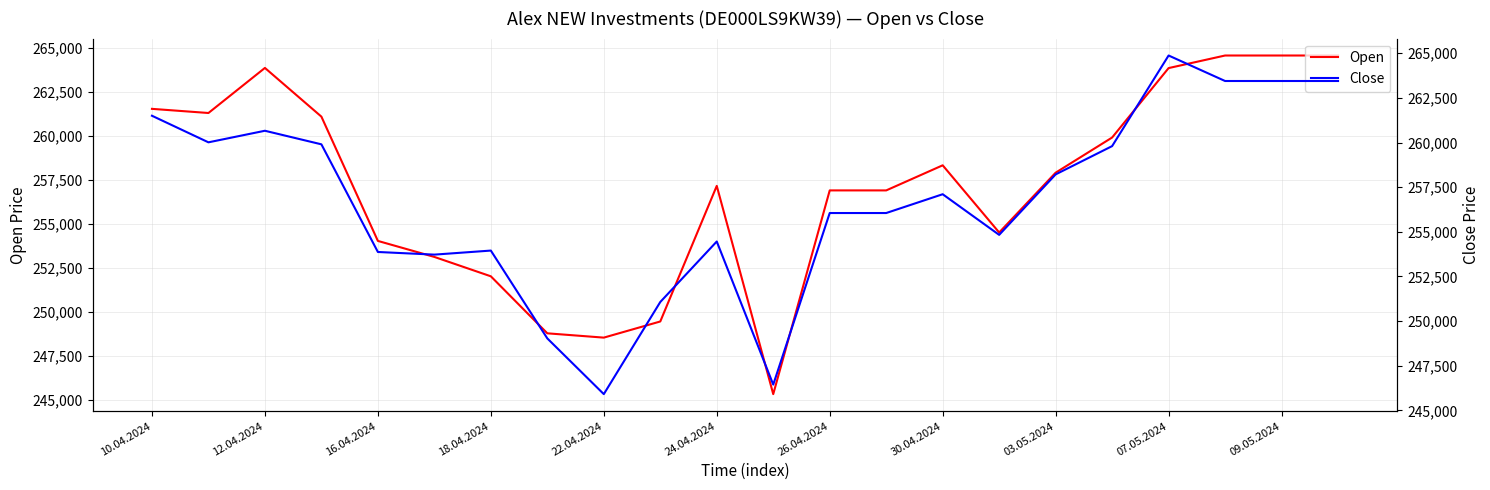

The Open series shows 261548 at 10.04.2024. True or false?

True